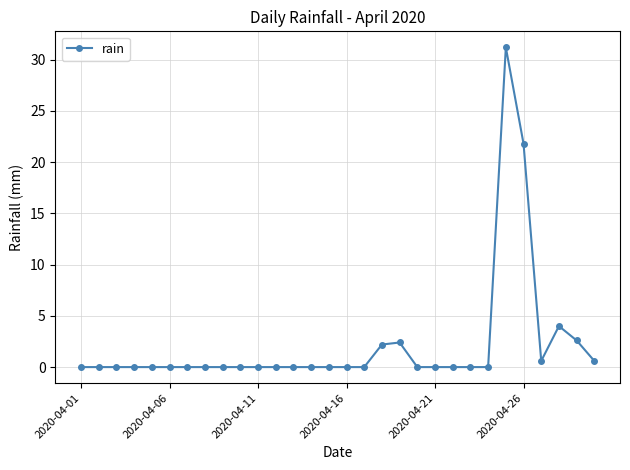

True or false: the data has more than 0 interior local peaks.

True